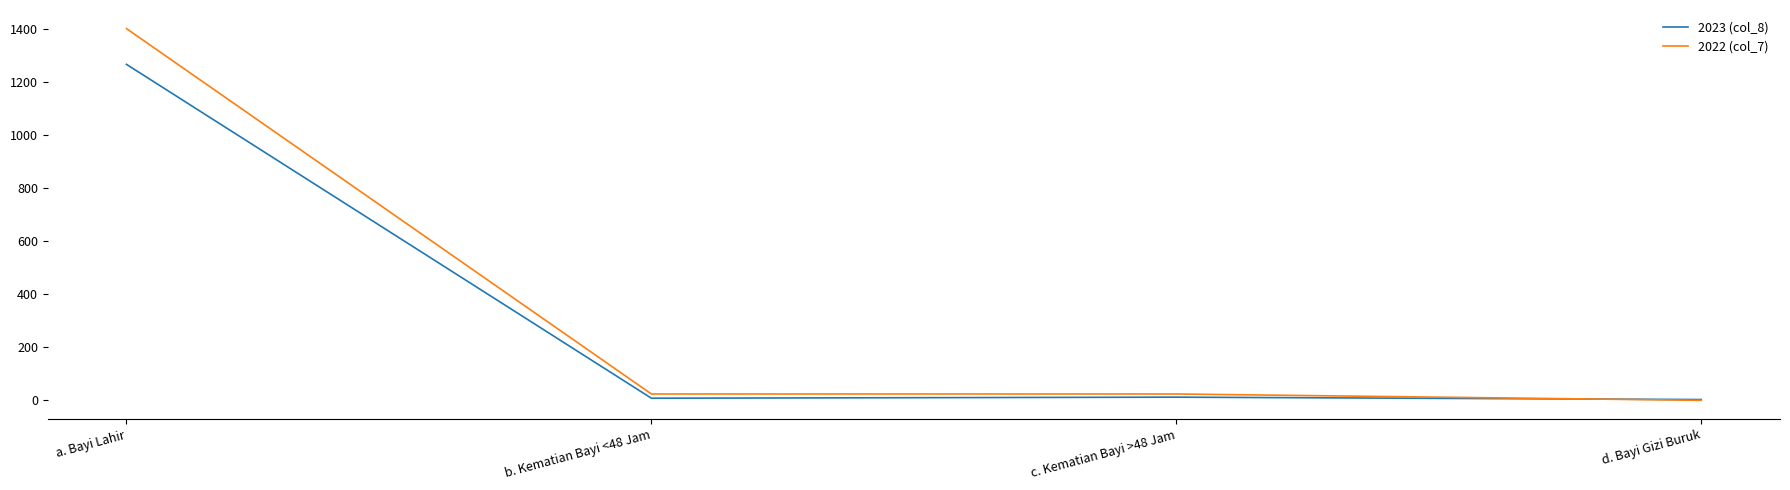

The 2022 (col_7) series shows 659 at a. Bayi Lahir. True or false?

False